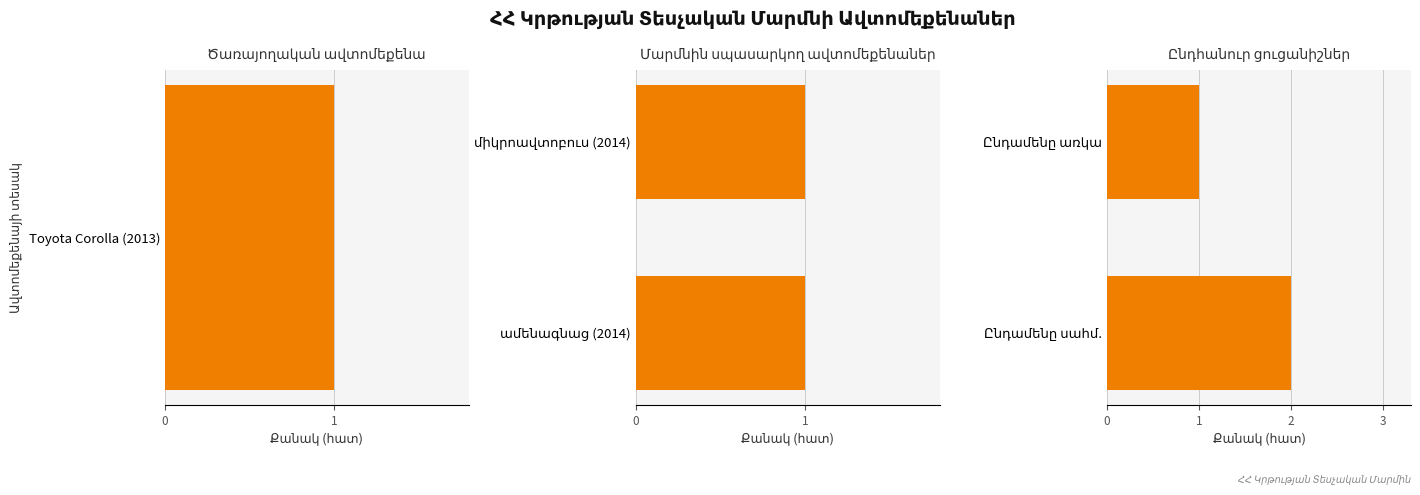

What is the value of the Ընդհանուր ցուցանիշներ bar at the 2nd from the left?

1.0